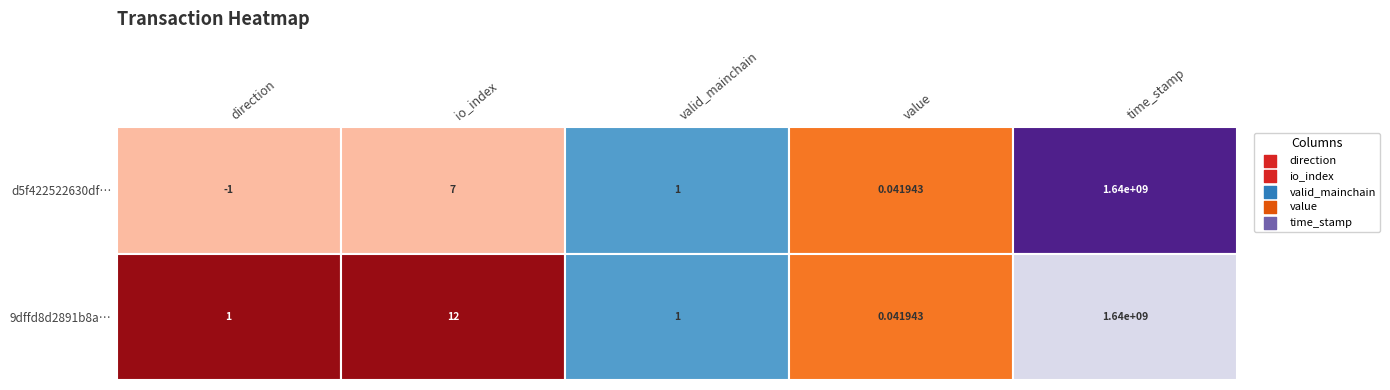

Which series has the largest range (max minus min)?

d5f422522630dff1834f8bce94b2bff1f184f74